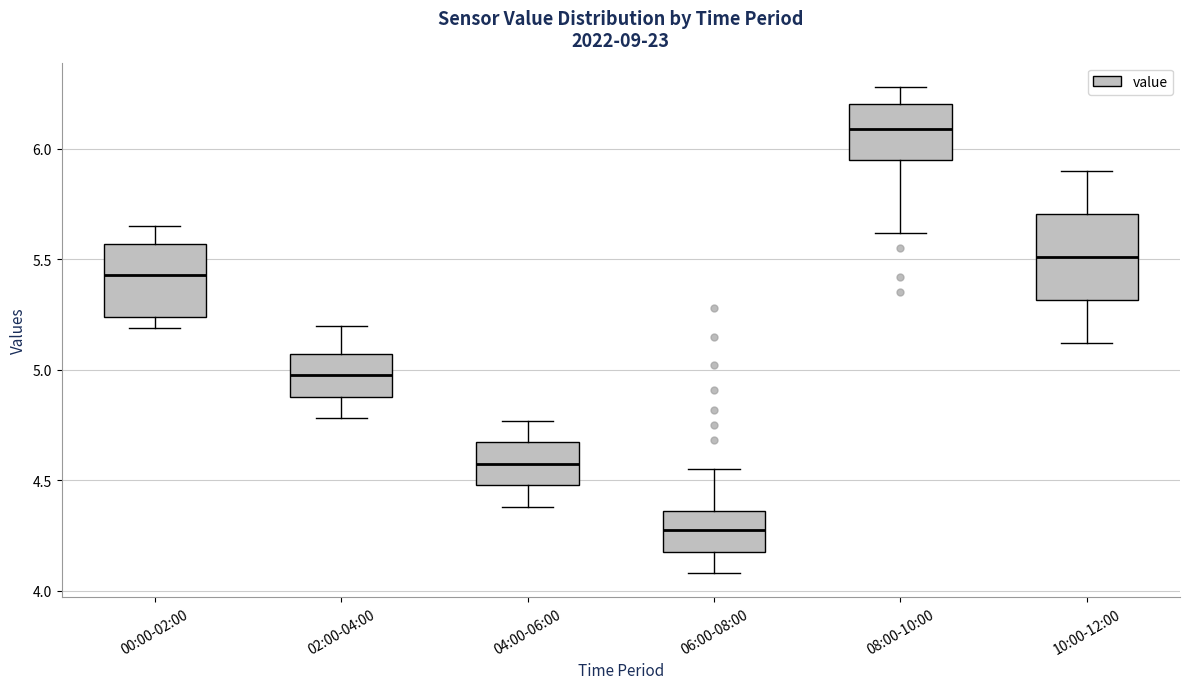

Which box is the tallest, from its lower edge to its upper edge?

10:00-12:00